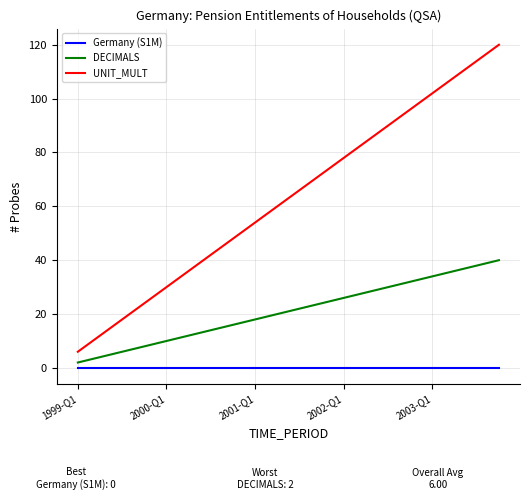

Count the number of data series in this chart.

3